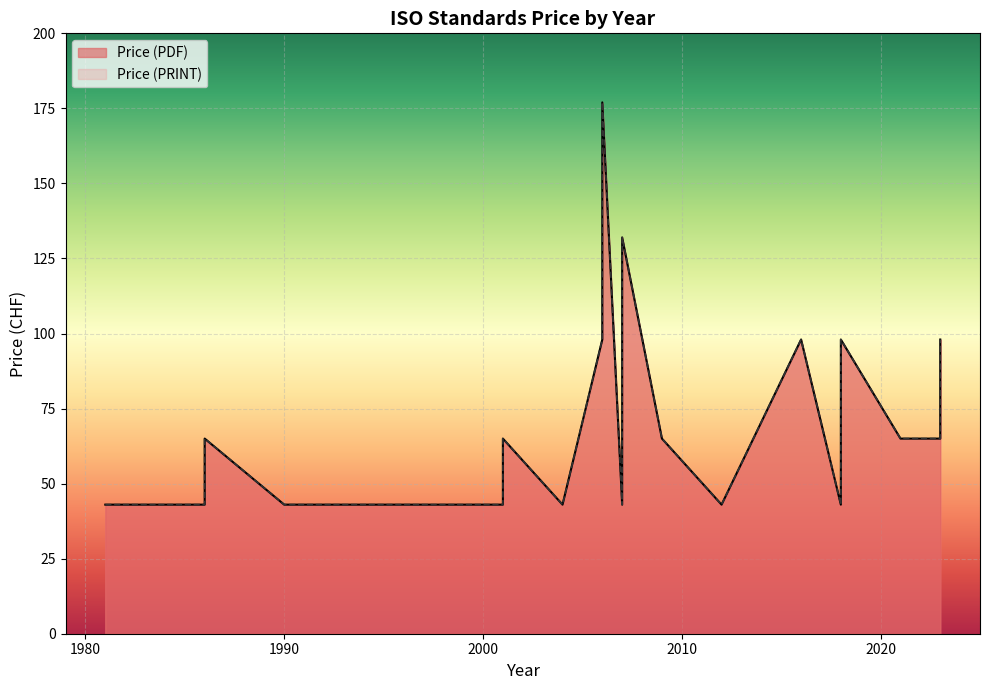

How many Price (PDF) values are between 43 and 98?

23